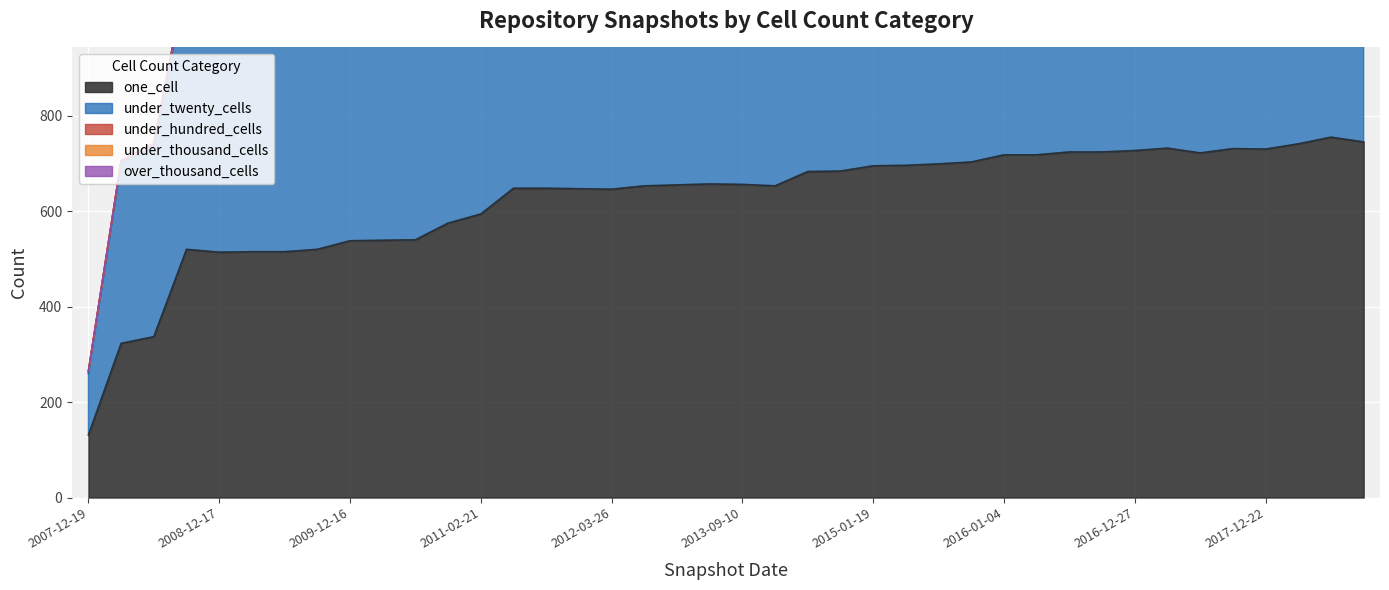

How many categories are shown in the chart?

40